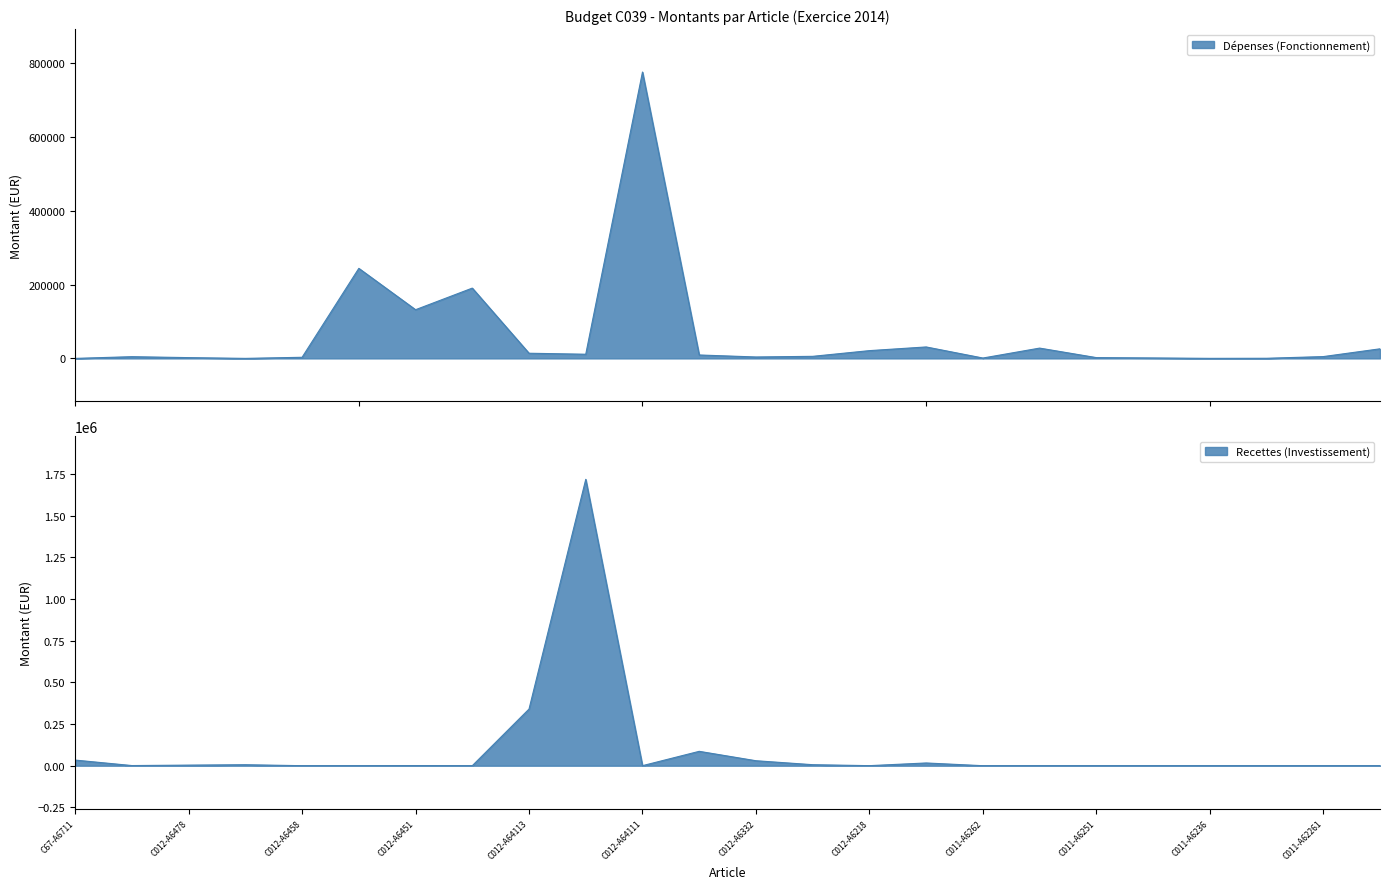

Is it true that Recettes (Investissement) equals 0.0 at C011-A62261?

True